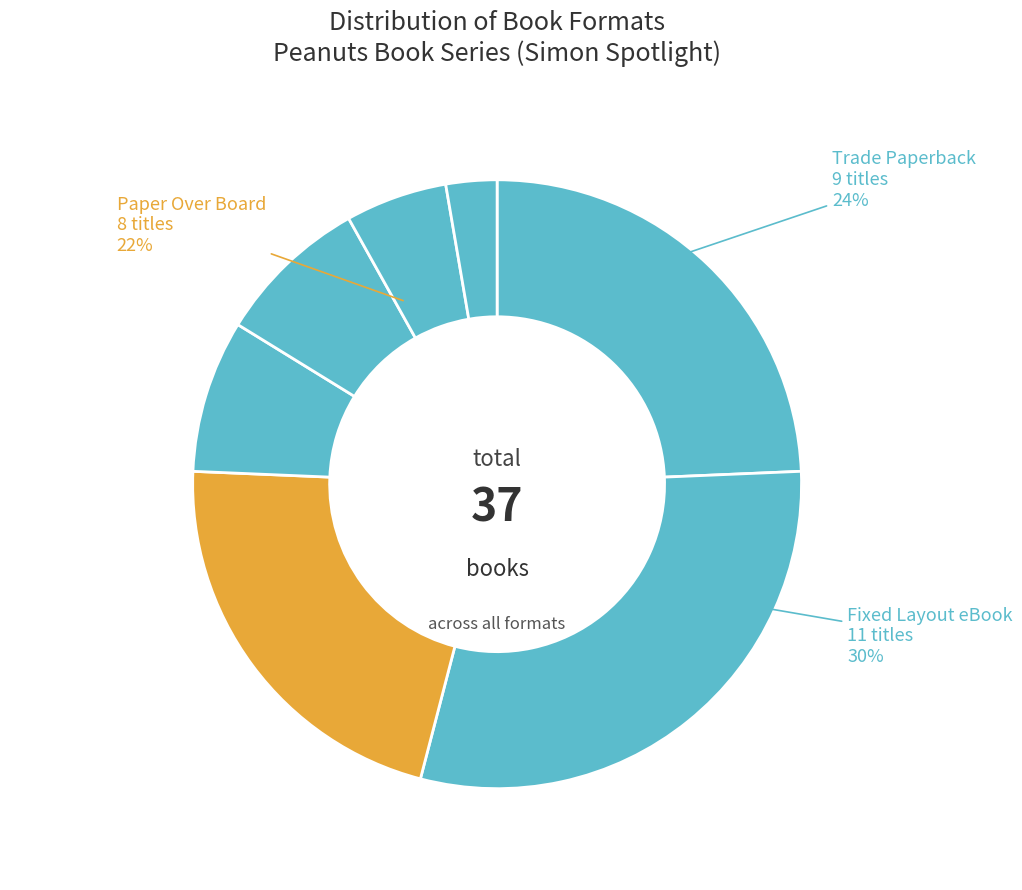

The Paper Over Board slice represents 7% of the pie. True or false?

False